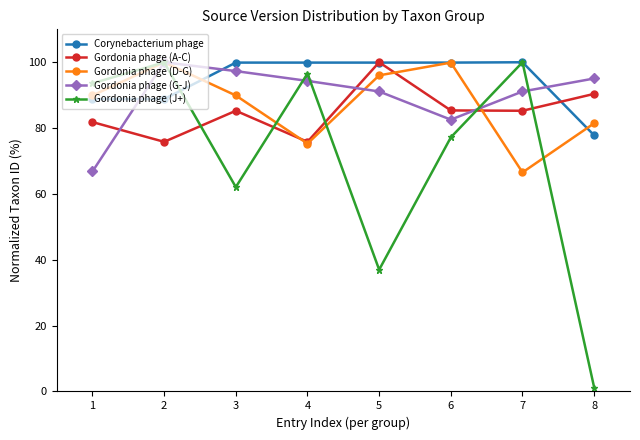

Which series has the largest range (max minus min)?

Gordonia phage (J+)